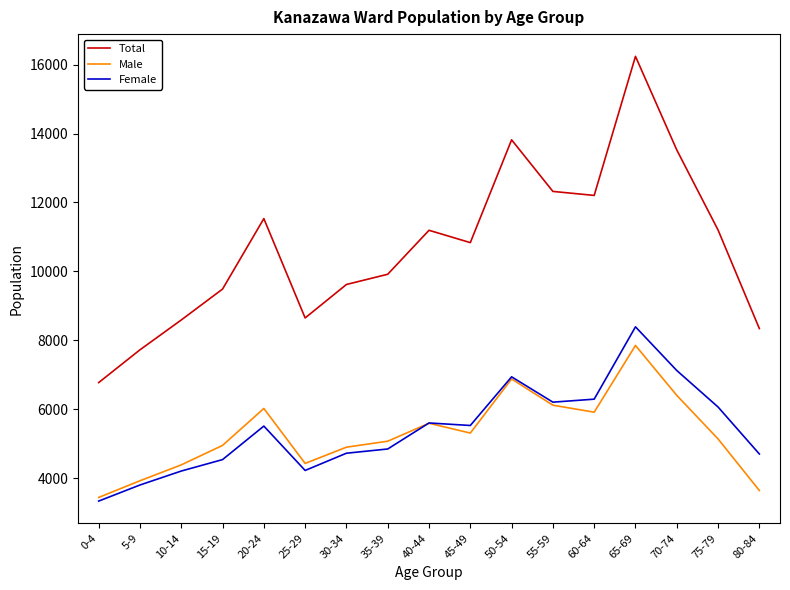

The value of Total at 65-69 is 16240. True or false?

True